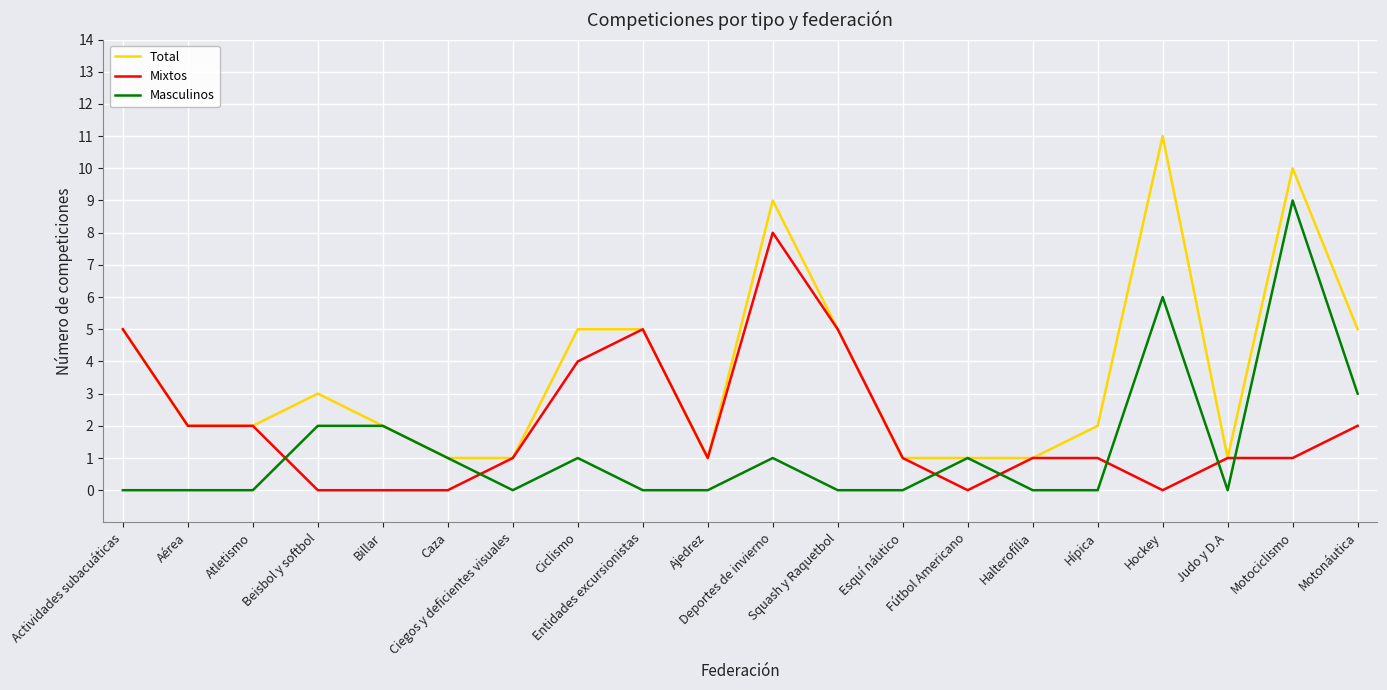

What is the maximum value for Mixtos?

8